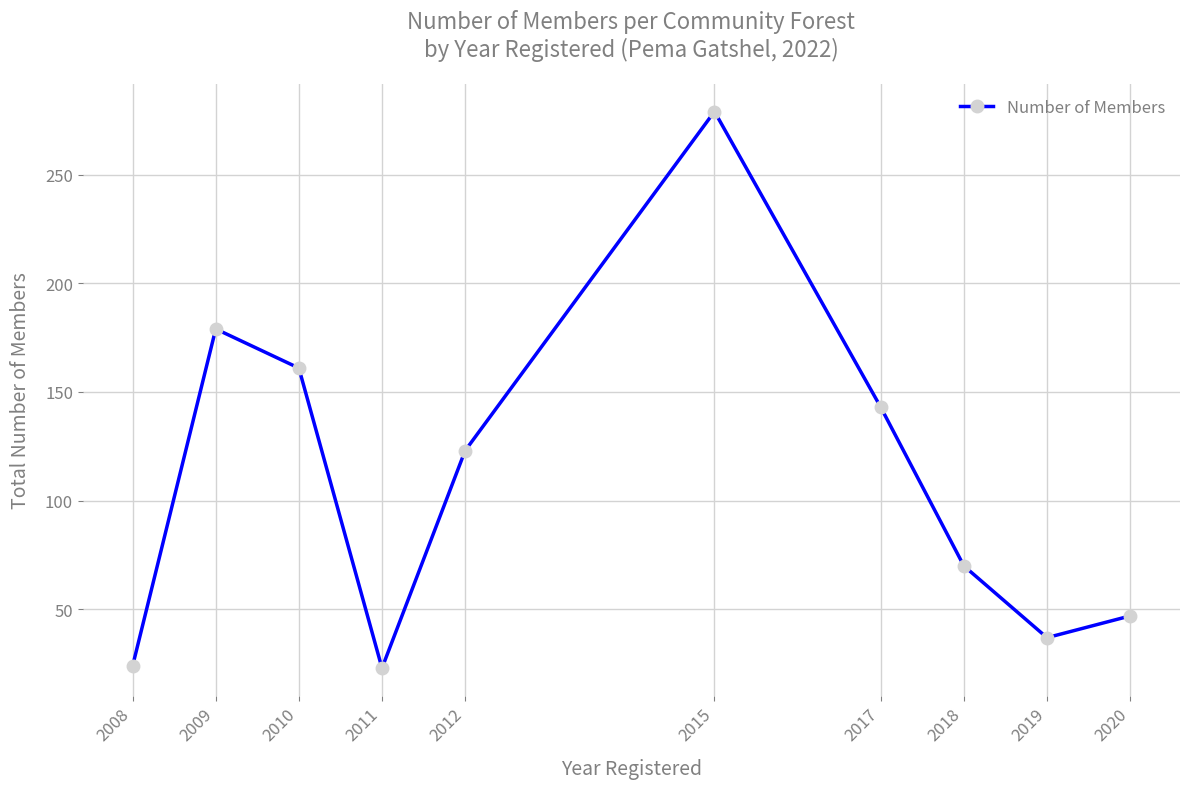

At which category does the chart reach its peak across all series?

2015